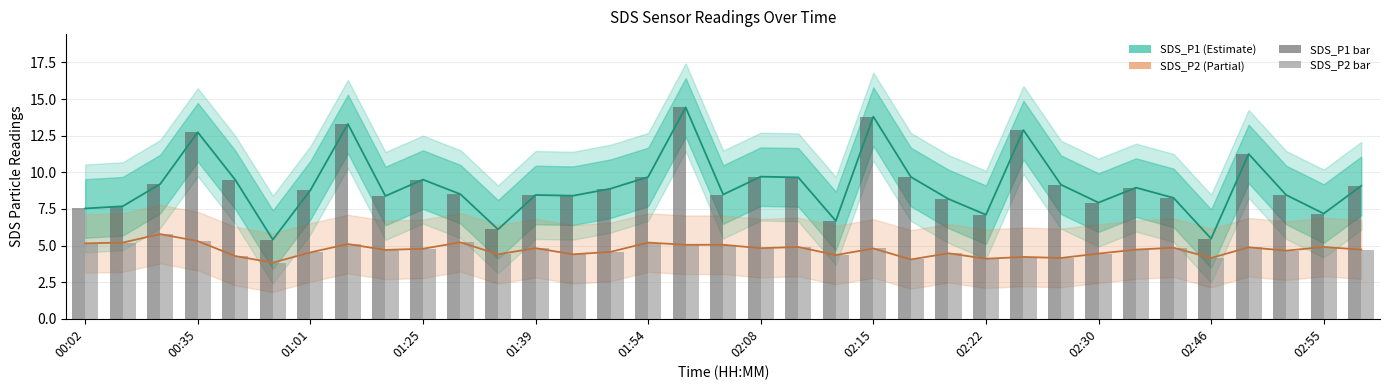

What is the maximum value for SDS_P2?

5.8